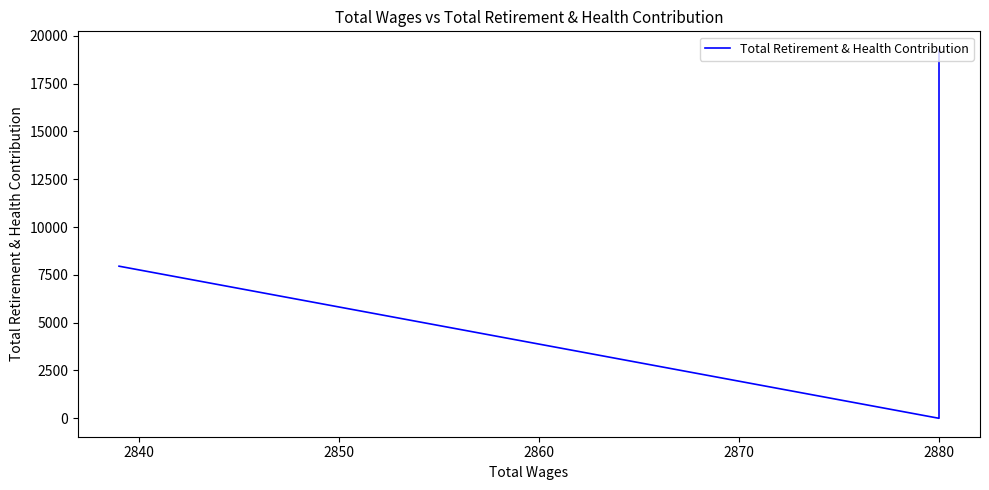

How many lines are shown in the chart?

1